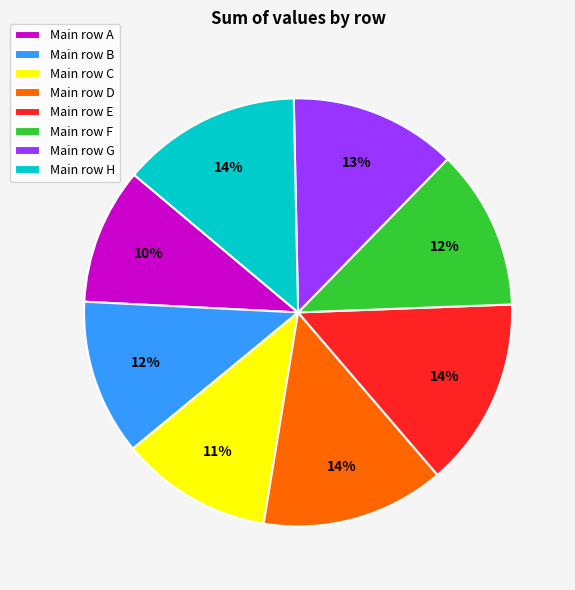

How many slices are in this pie chart?

8